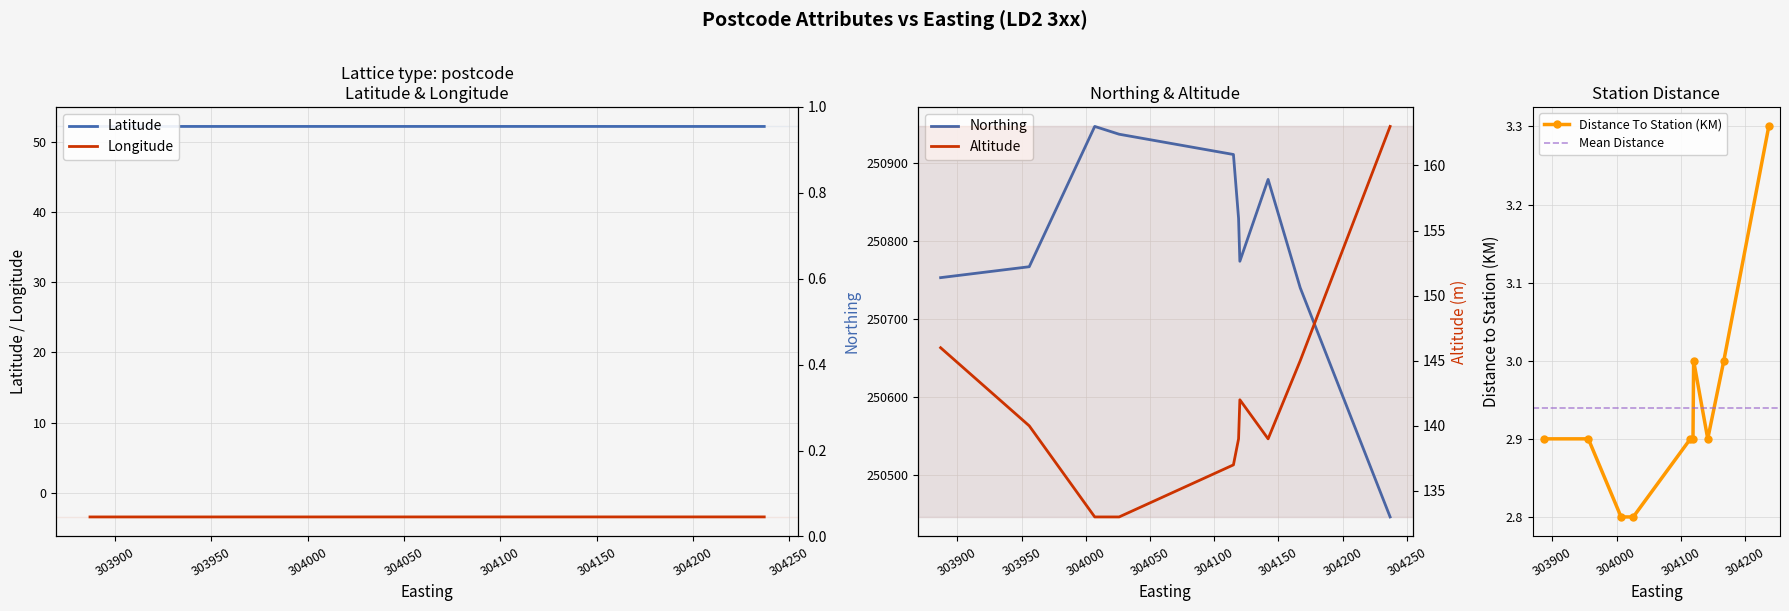

What is the value of the Distance To Station (KM) point at the 10th from the left?

3.3